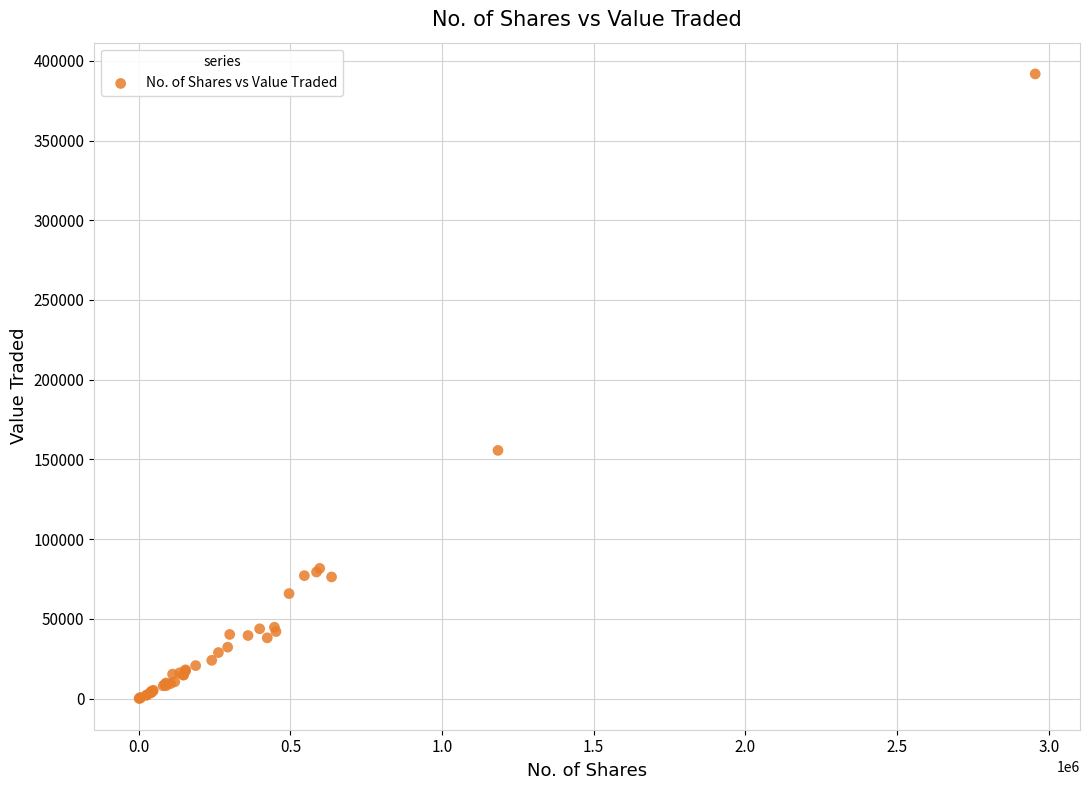

What Y value in the scatter plot is closest to 195945?

155685